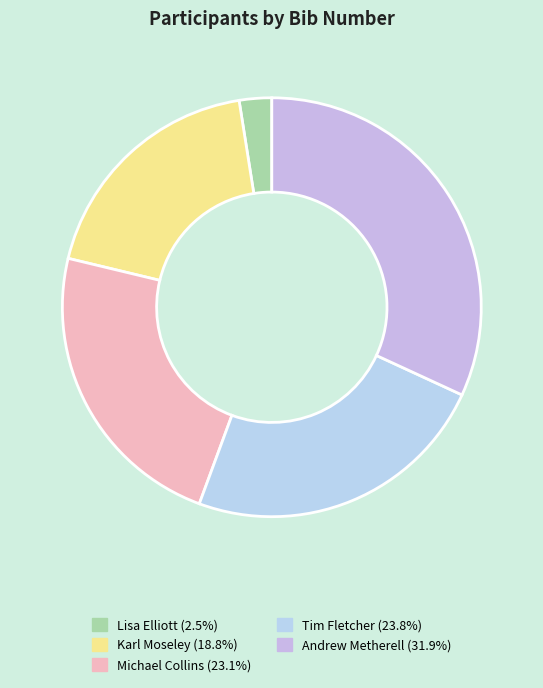

What is the smallest slice in the pie chart?

Lisa Elliott